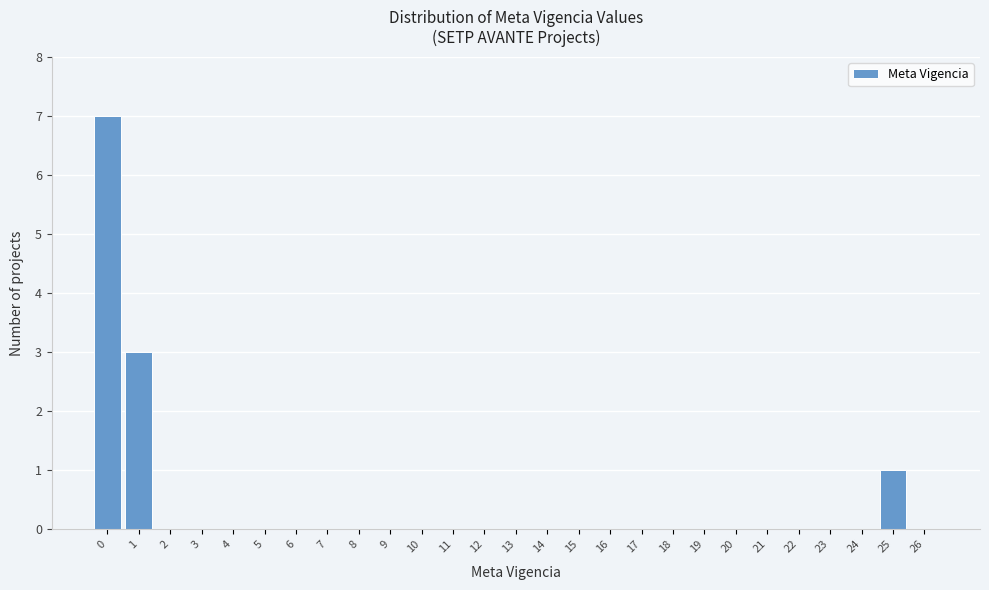

Reading left to right, transcribe this chart: for each bar, give the range it covers on the x-axis and its height. The values are not printed on the chart, so give them approximately, as read against the axis.

-0.5 to 0.5: 7
0.5 to 1.5: 3
1.5 to 2.5: 0
2.5 to 3.5: 0
3.5 to 4.5: 0
4.5 to 5.5: 0
5.5 to 6.5: 0
6.5 to 7.5: 0
7.5 to 8.5: 0
8.5 to 9.5: 0
9.5 to 10.5: 0
10.5 to 11.5: 0
11.5 to 12.5: 0
12.5 to 13.5: 0
13.5 to 14.5: 0
14.5 to 15.5: 0
15.5 to 16.5: 0
16.5 to 17.5: 0
17.5 to 18.5: 0
18.5 to 19.5: 0
19.5 to 20.5: 0
20.5 to 21.5: 0
21.5 to 22.5: 0
22.5 to 23.5: 0
23.5 to 24.5: 0
24.5 to 25.5: 1
25.5 to 26.5: 0